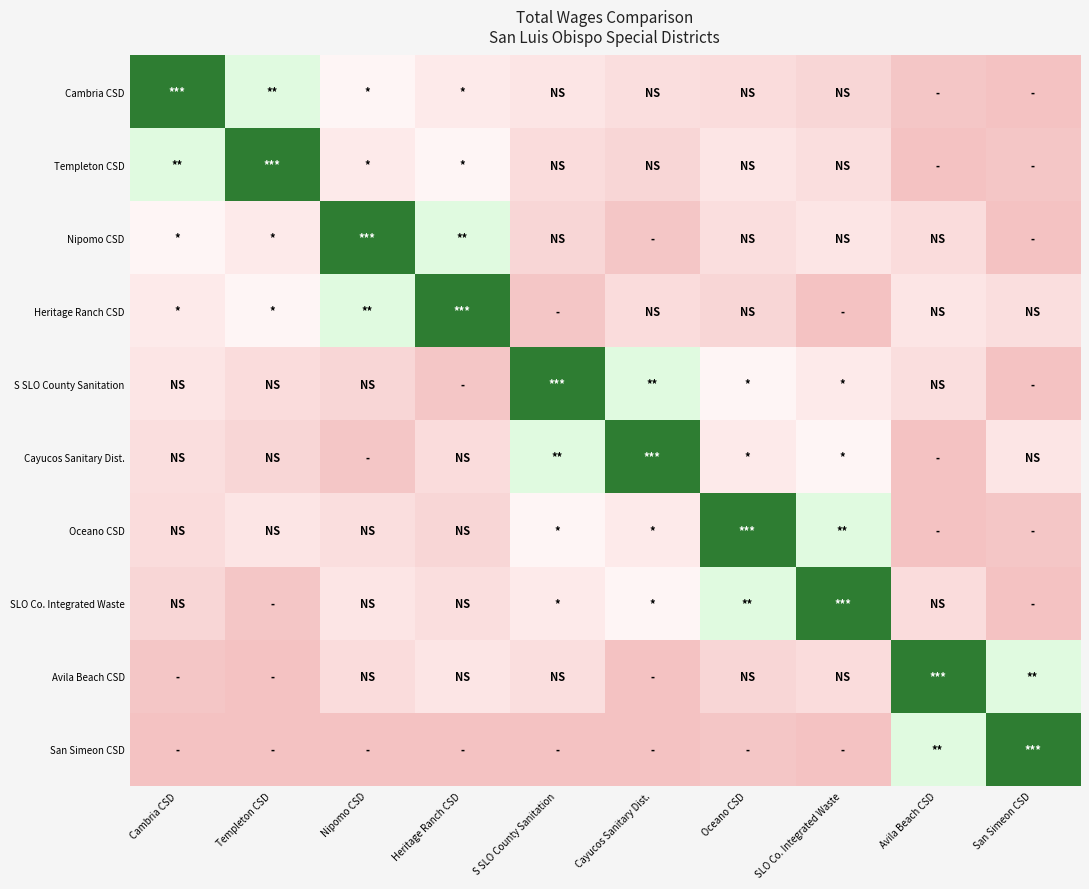

How many data points does each series have?

10